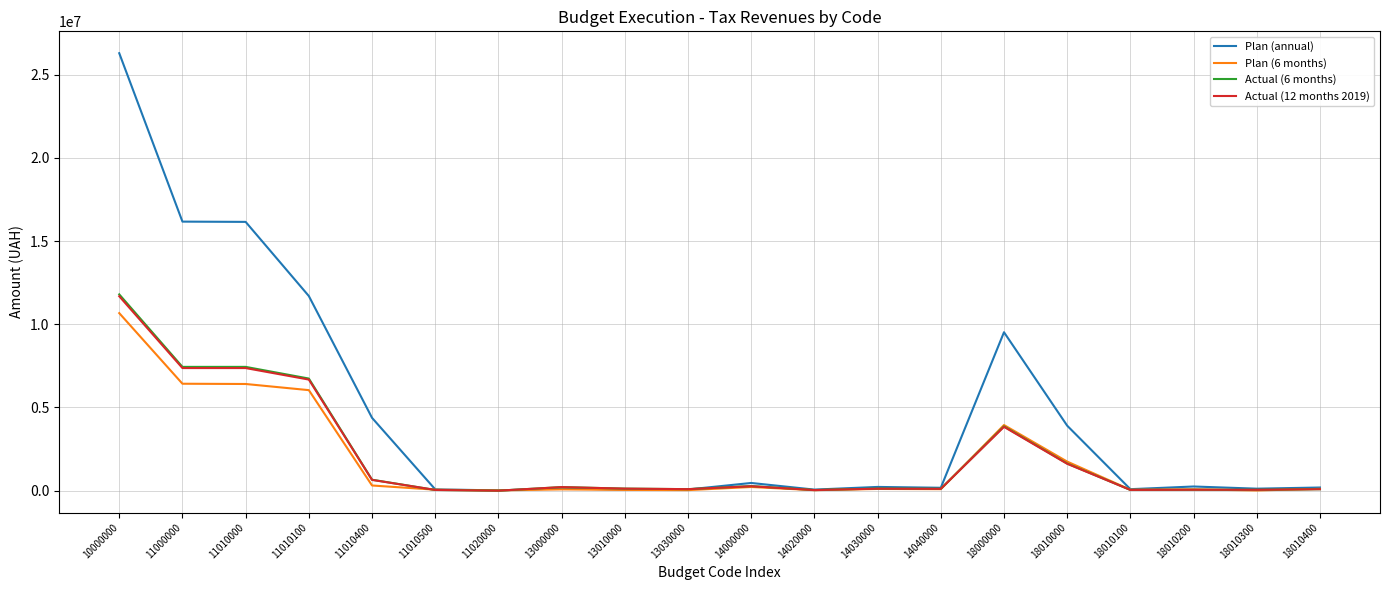

What is the sum of the Plan (6 months) values at 18010300 and 18010400?

122058.0